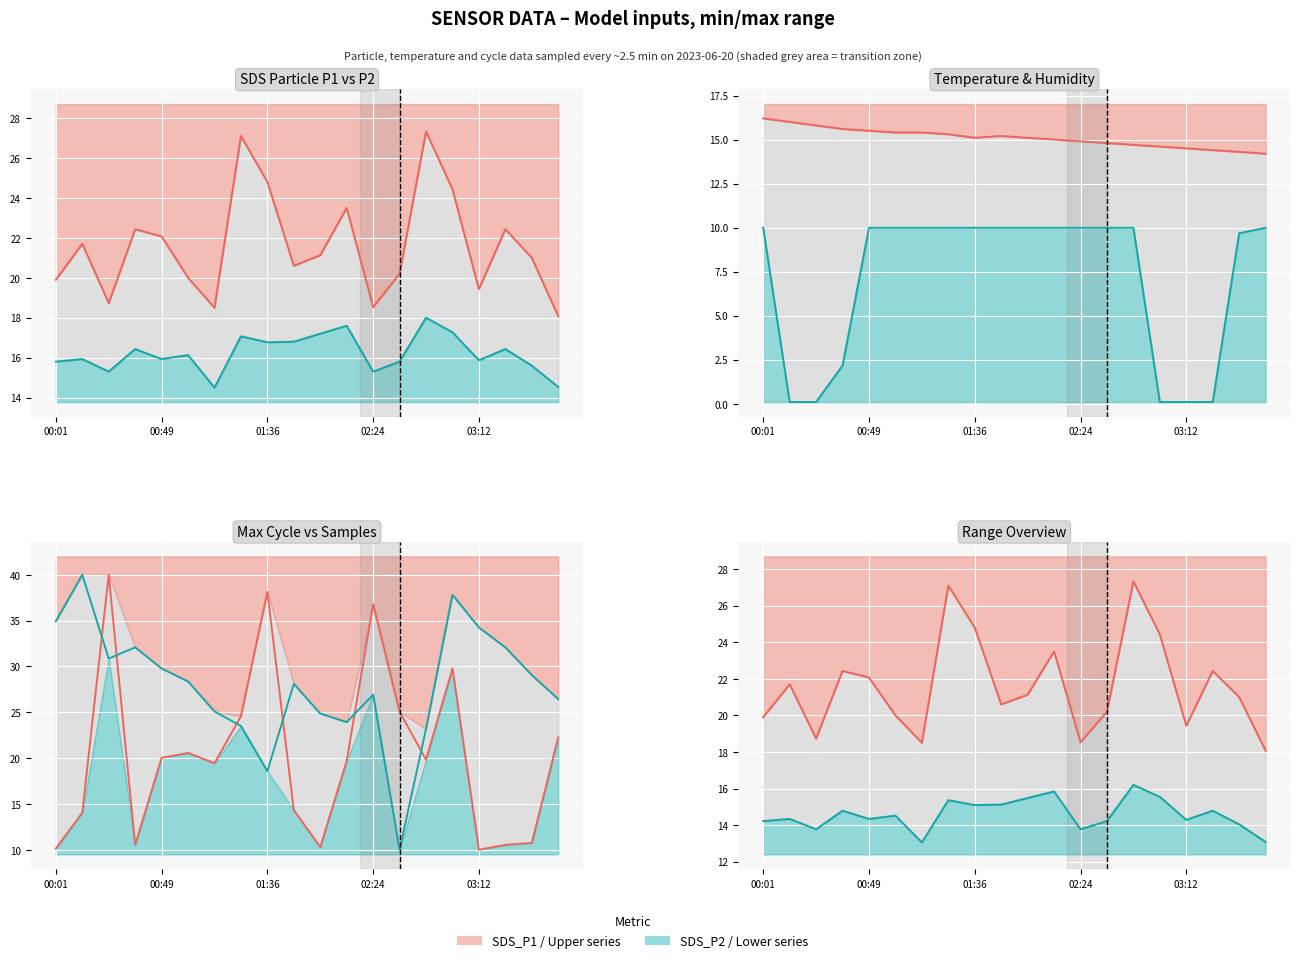

How many interior local valleys does the SDS_P1 series have?

5